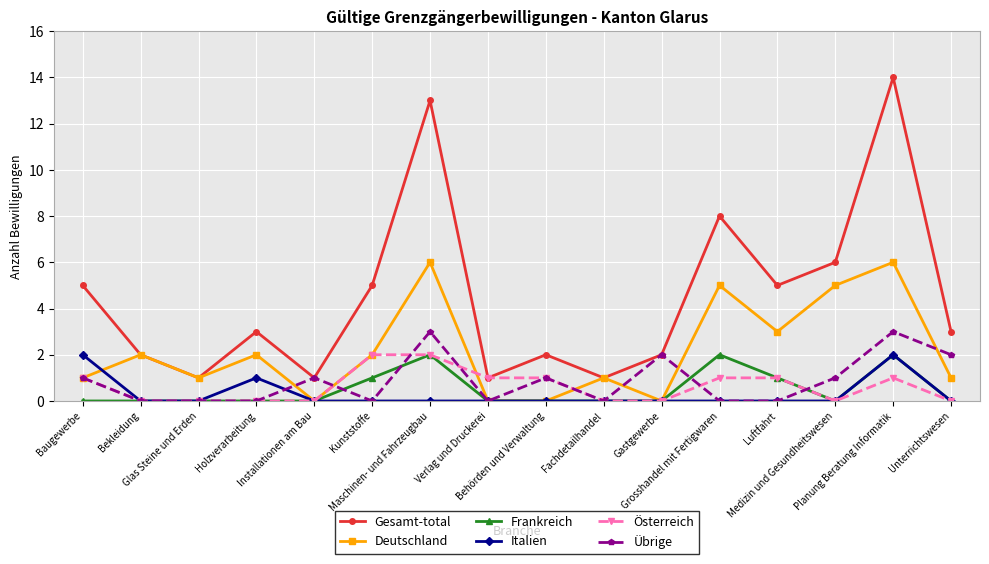

At which category does Gesamt-total reach its first local valley?

Glas Steine und Erden